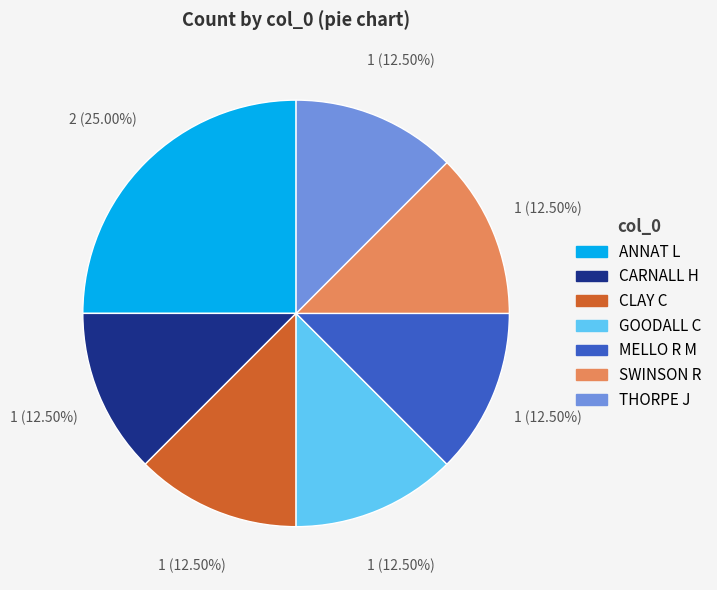

To the nearest percent, what is the average slice percentage?

14%